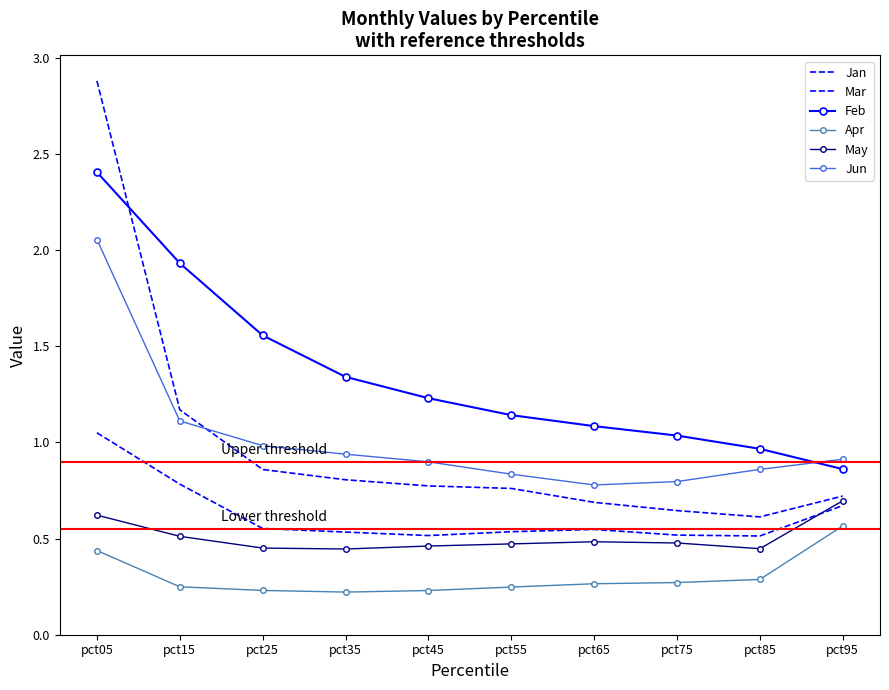

At how many categories does at least one series exceed 0?

10